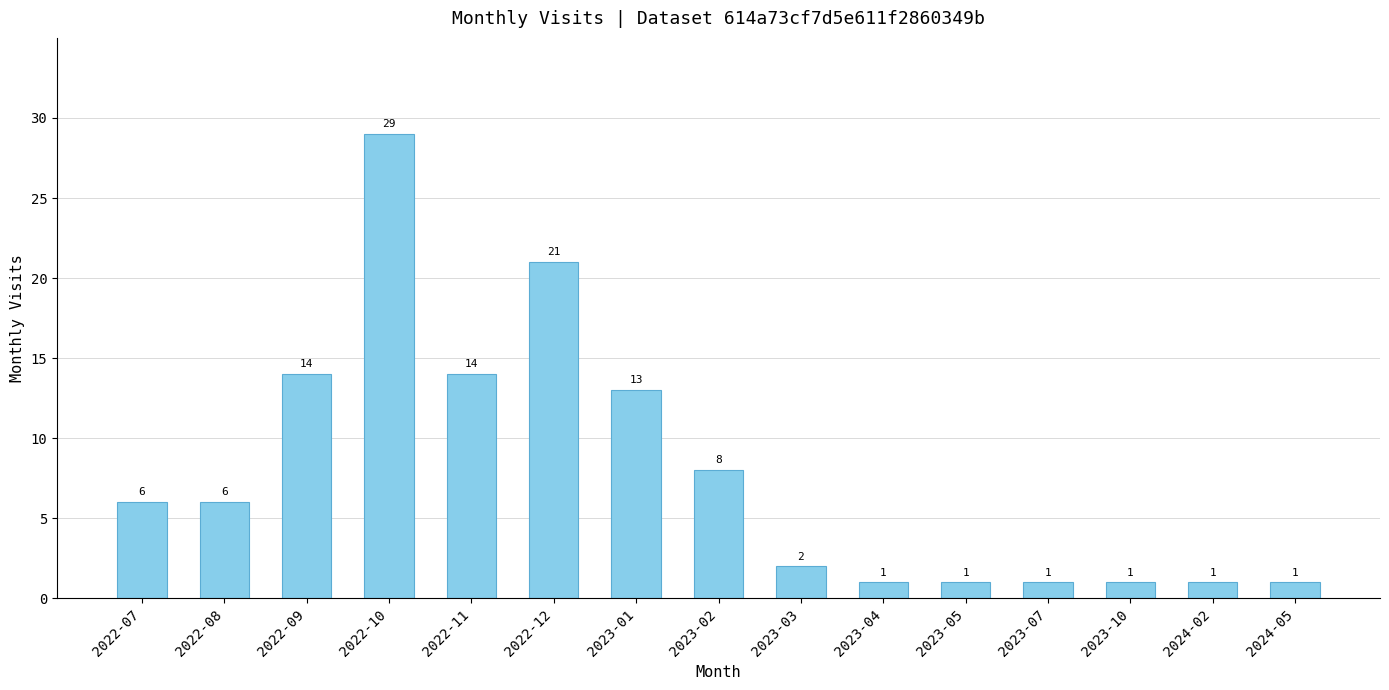

What is the ratio of the value at 2023-03 to the value at 2022-08?

0.3